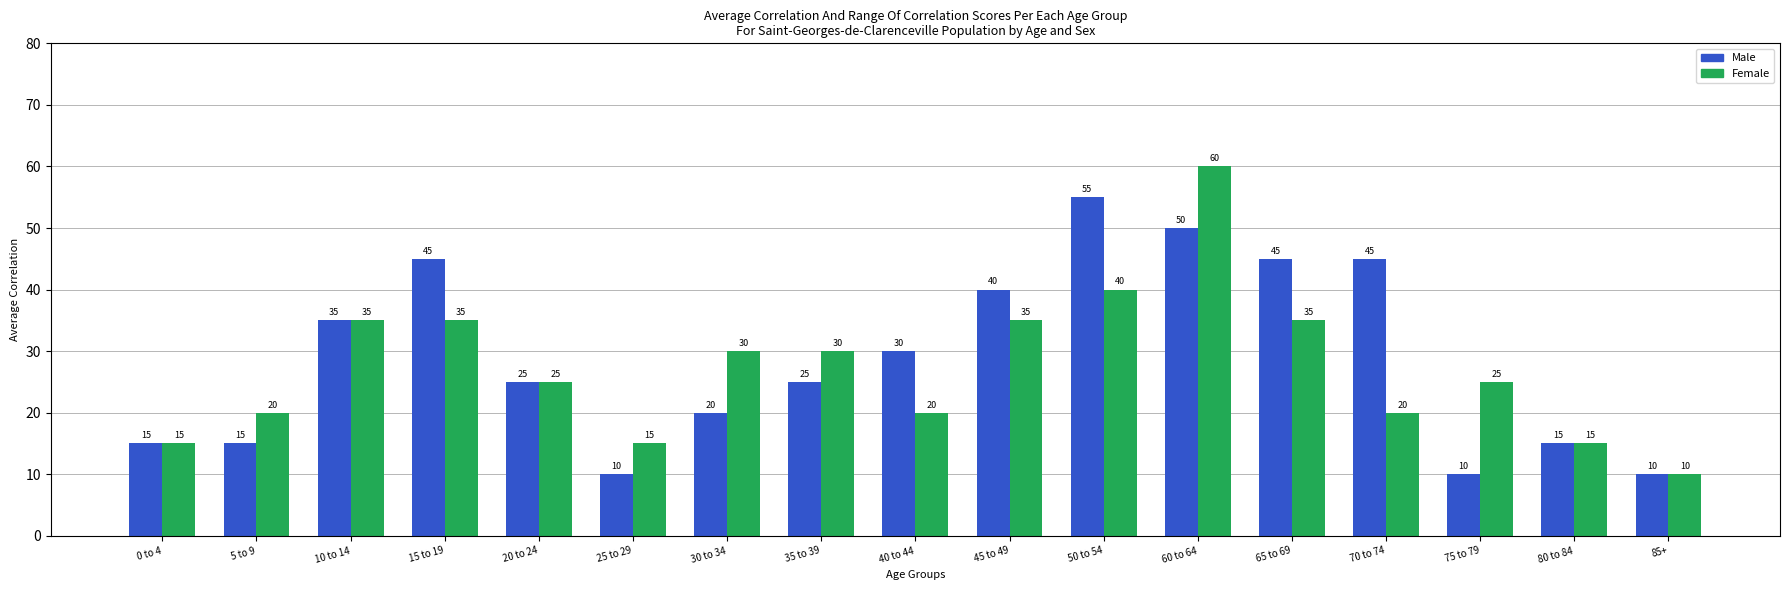

Reading right to left, extract all data points from this chart.

Male: 10	15	10	45	45	50	55	40	30	25	20	10	25	45	35	15	15
Female: 10	15	25	20	35	60	40	35	20	30	30	15	25	35	35	20	15